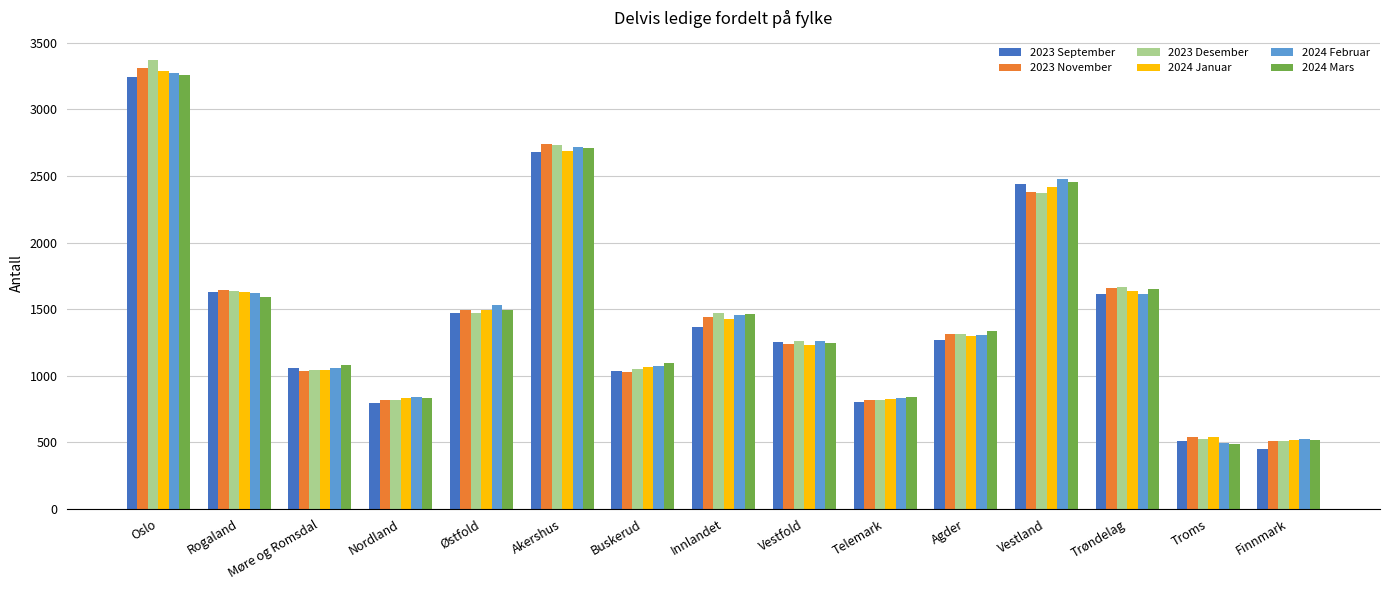

Are the bars horizontal?

No